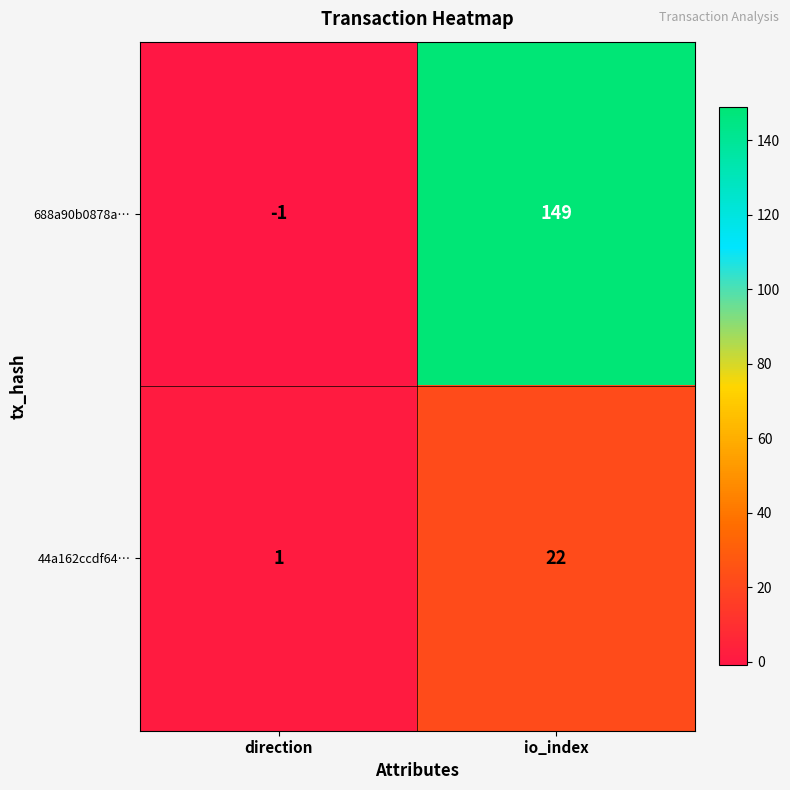

What is the sum of all 44a162ccdf64… values?

23